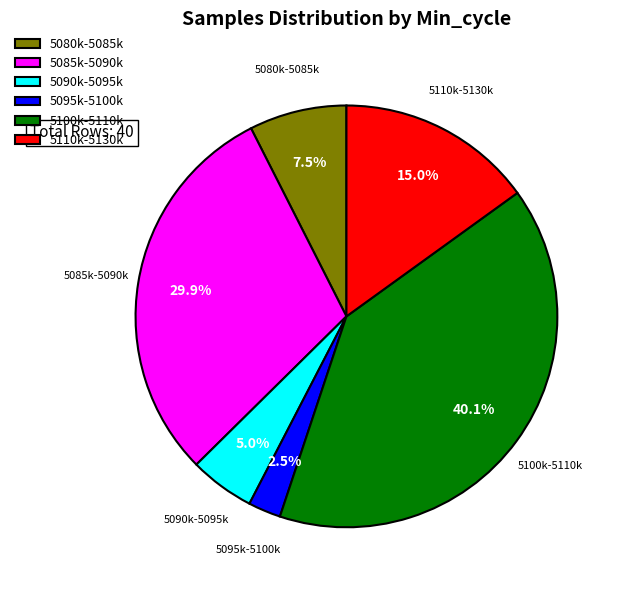

Which slice is the largest?

5100k-5110k